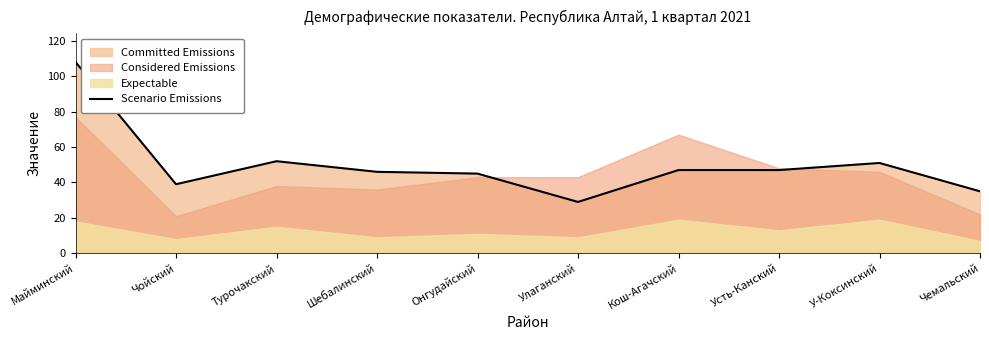

What is the difference between the second highest and minimum values?

23